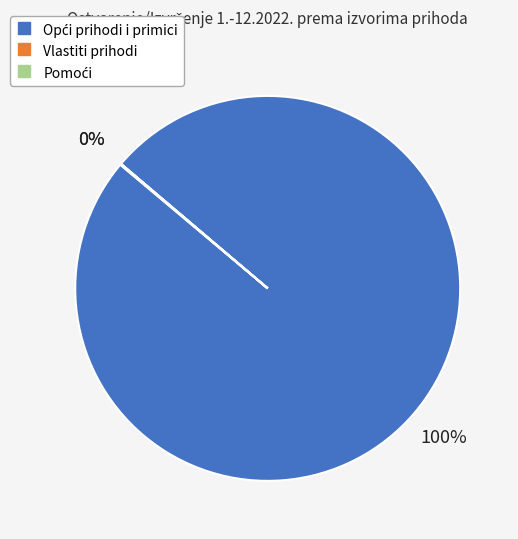

Is there any slice that represents more than half of the pie?

Yes